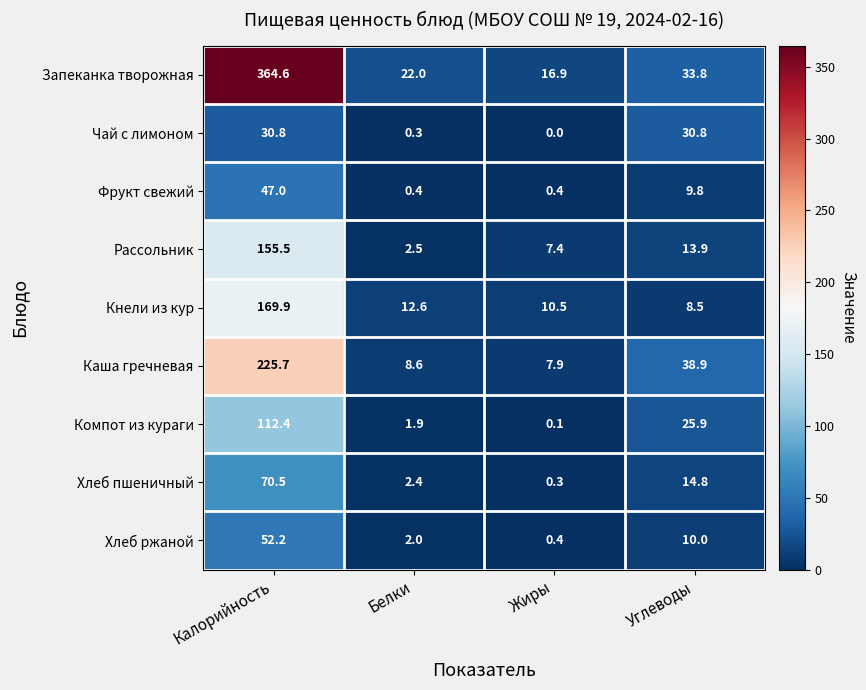

List the labels in order of Запеканка творожная value, smallest first.

Жиры, Белки, Углеводы, Калорийность